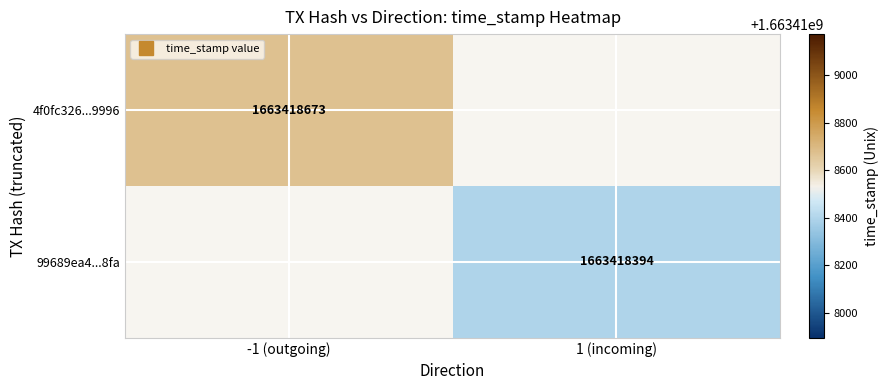

Is the value of 4f0fc3268ec659bf3b7857b271c314687fd9996 at direction greater than the value of 99689ea40fef580cb7187ed6d8c6ef679e798fa at time_stamp?

No